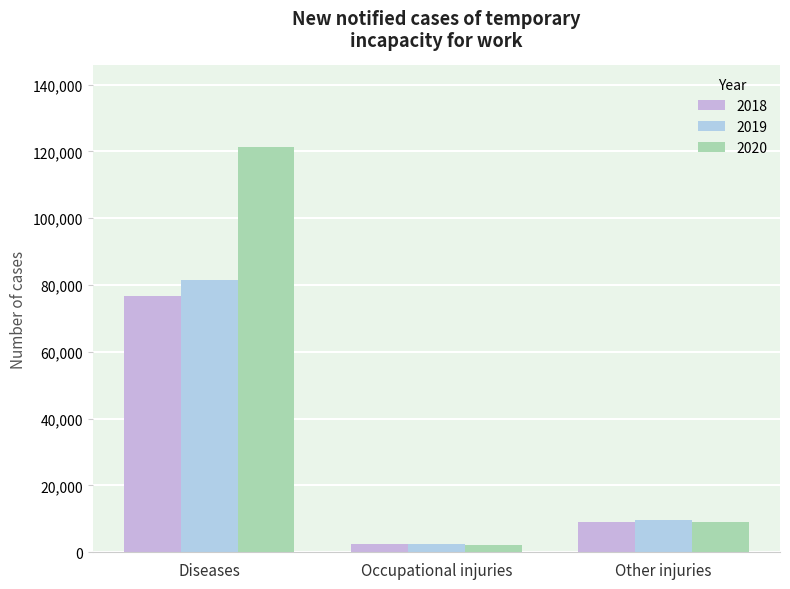

What is the value of the 2018 bar at the 1st from the left?

76695